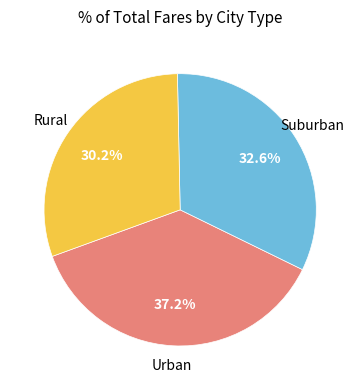

How many slices are in this pie chart?

3